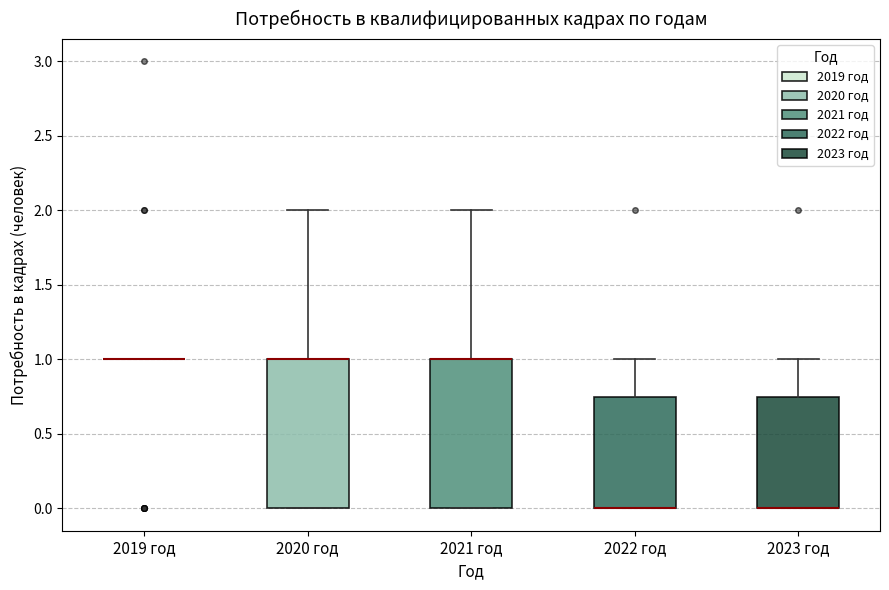

Where is the lower edge of the box for 2021 год on the y-axis? The values are not printed on the chart, so give them approximately, as read against the axis.

0.00